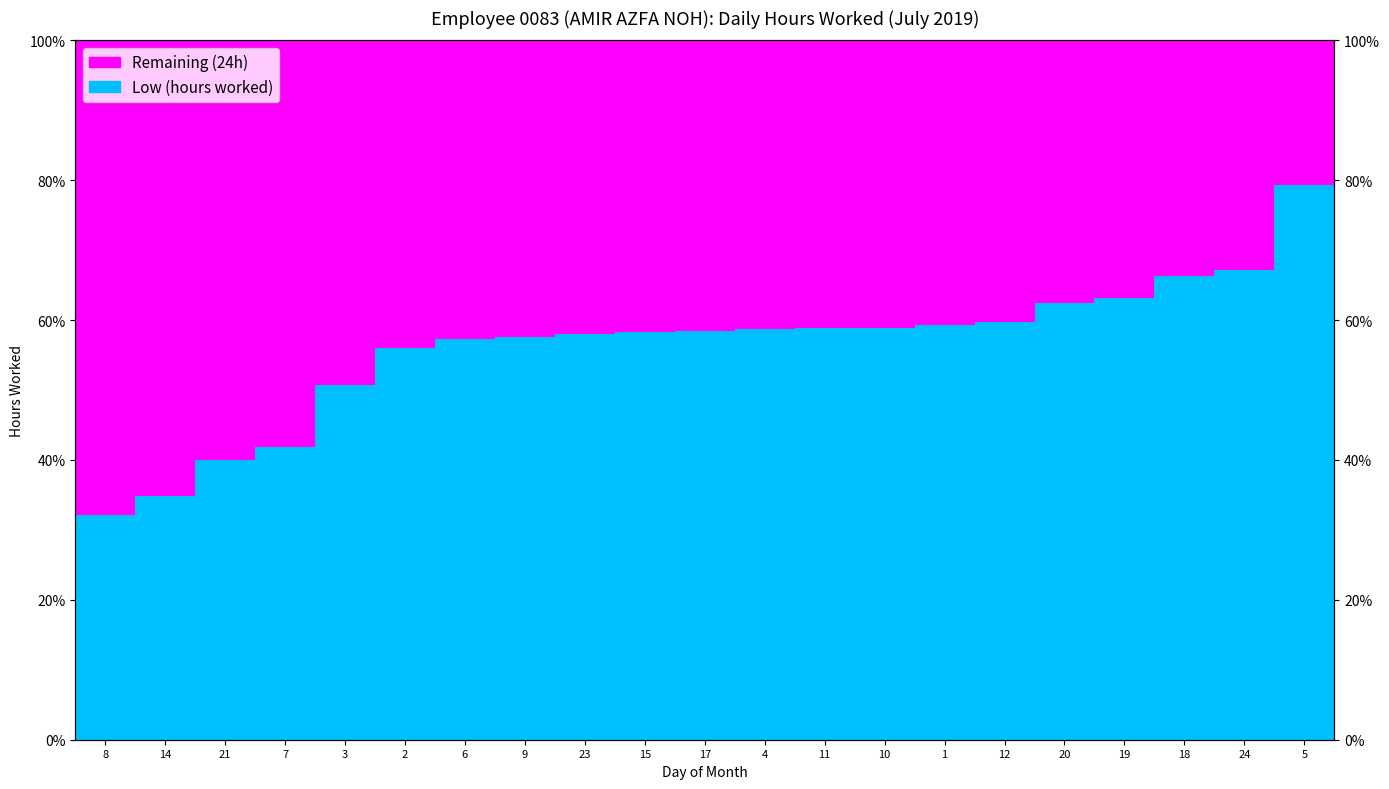

At which category does the chart reach its minimum across all series?

5